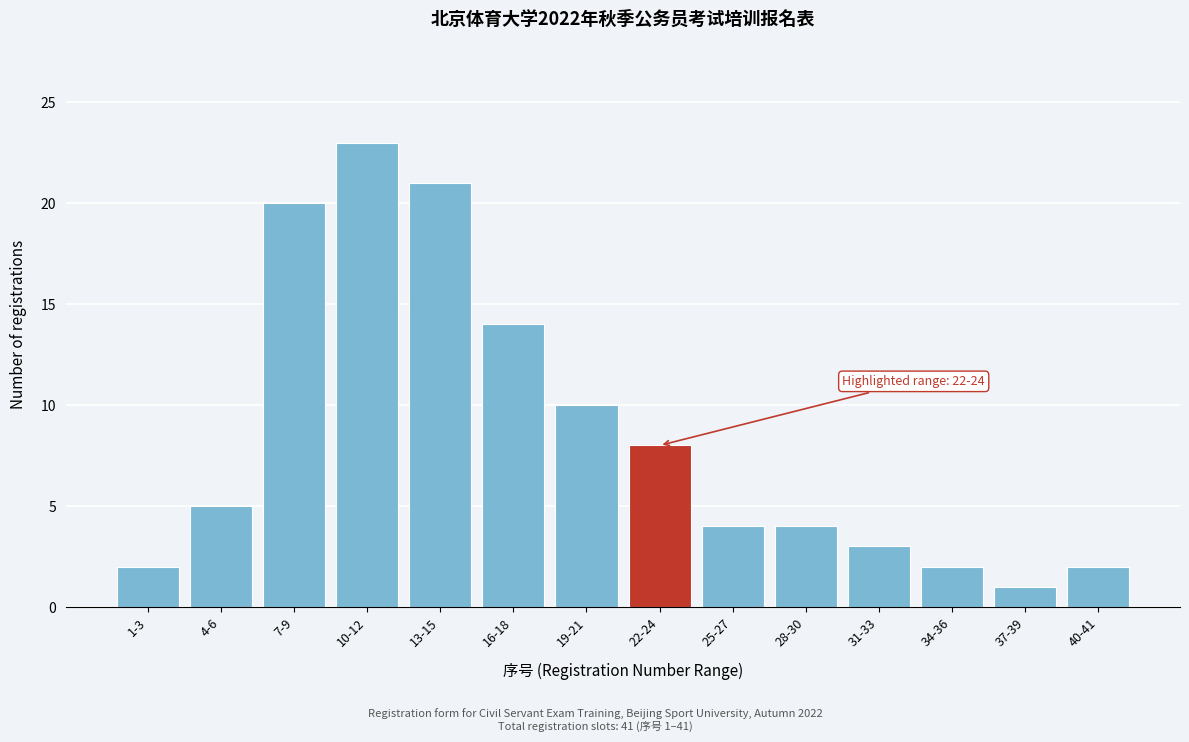

Reading left to right, extract all data points from this chart.

2	5	20	23	21	14	10	8	4	4	3	2	1	2